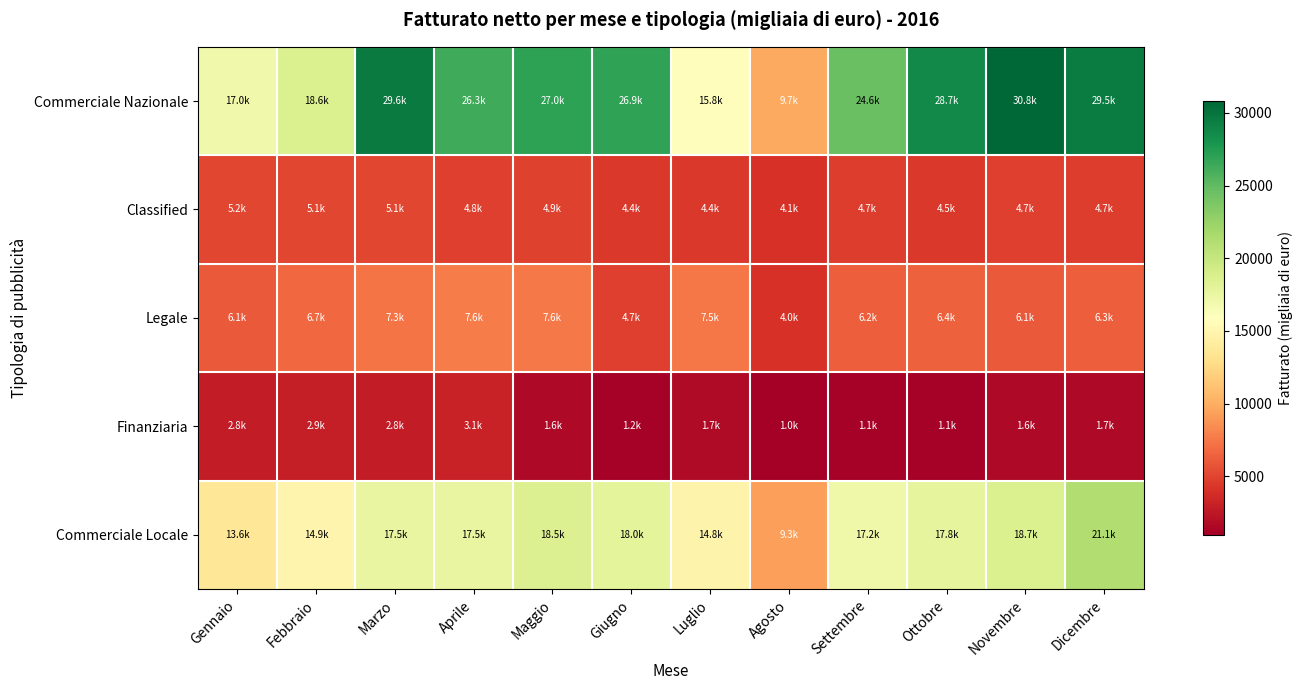

Reading left to right, list all the values displayed in this chart.

Commerciale Nazionale: Gennaio=16995.9	Febbraio=18603.1	Marzo=29557.6	Aprile=26325.6	Maggio=27040.6	Giugno=26886.6	Luglio=15762.7	Agosto=9738.8	Settembre=24580.8	Ottobre=28679.8	Novembre=30814.4	Dicembre=29529.0
Classified: Gennaio=5165.9	Febbraio=5074.9	Marzo=5124.6	Aprile=4757.5	Maggio=4870.8	Giugno=4435.1	Luglio=4407.4	Agosto=4091.5	Settembre=4682.0	Ottobre=4461.5	Novembre=4727.4	Dicembre=4690.1
Legale: Gennaio=6100.6	Febbraio=6724.3	Marzo=7306.9	Aprile=7622.4	Maggio=7579.2	Giugno=4729.6	Luglio=7451.8	Agosto=4024.9	Settembre=6232.8	Ottobre=6398.0	Novembre=6103.0	Dicembre=6288.1
Finanziaria: Gennaio=2762.1	Febbraio=2881.2	Marzo=2802.6	Aprile=3112.5	Maggio=1600.1	Giugno=1160.2	Luglio=1735.2	Agosto=979.0	Settembre=1108.4	Ottobre=1148.2	Novembre=1641.1	Dicembre=1662.3
Commerciale Locale: Gennaio=13609.4	Febbraio=14866.9	Marzo=17532.9	Aprile=17538.7	Maggio=18527.4	Giugno=17993.2	Luglio=14808.2	Agosto=9308.9	Settembre=17178.1	Ottobre=17827.0	Novembre=18650.3	Dicembre=21143.8